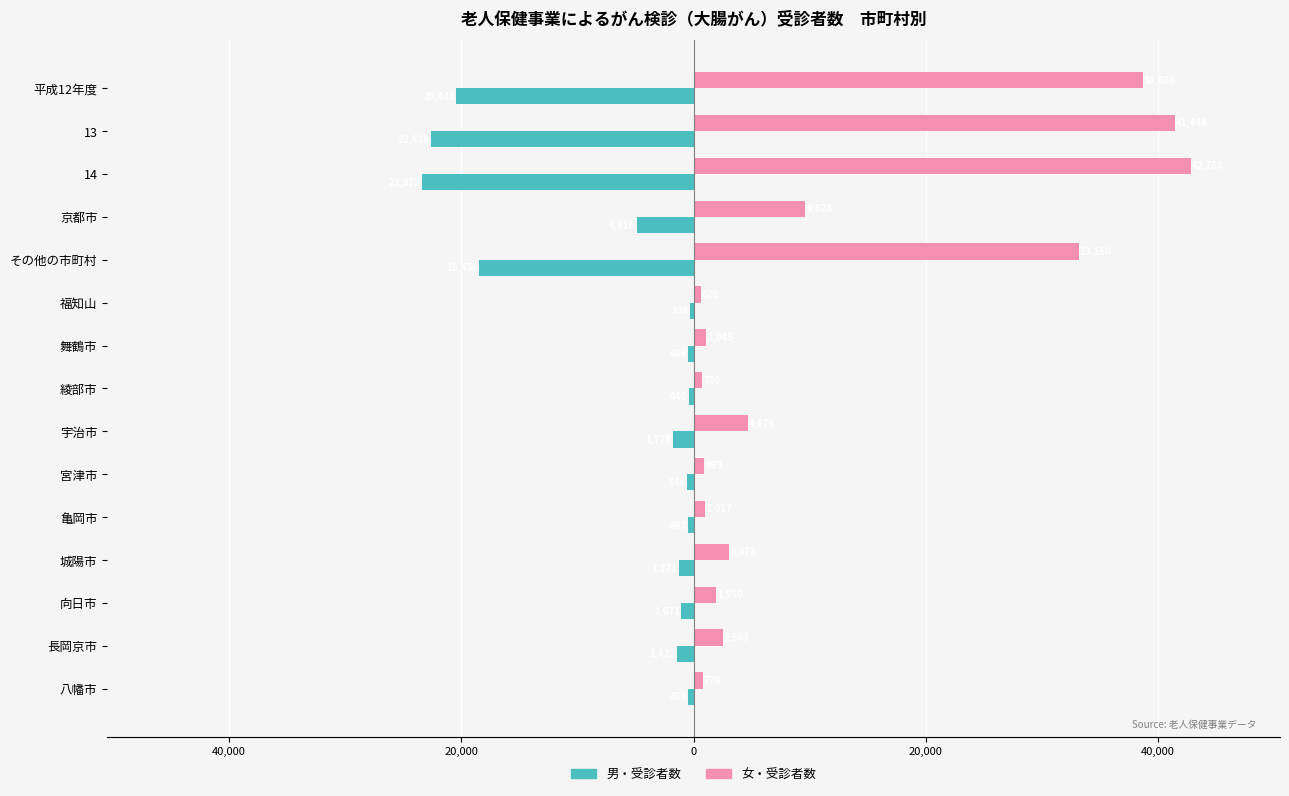

What are all the series names shown in the legend?

男・受診者数, 女・受診者数